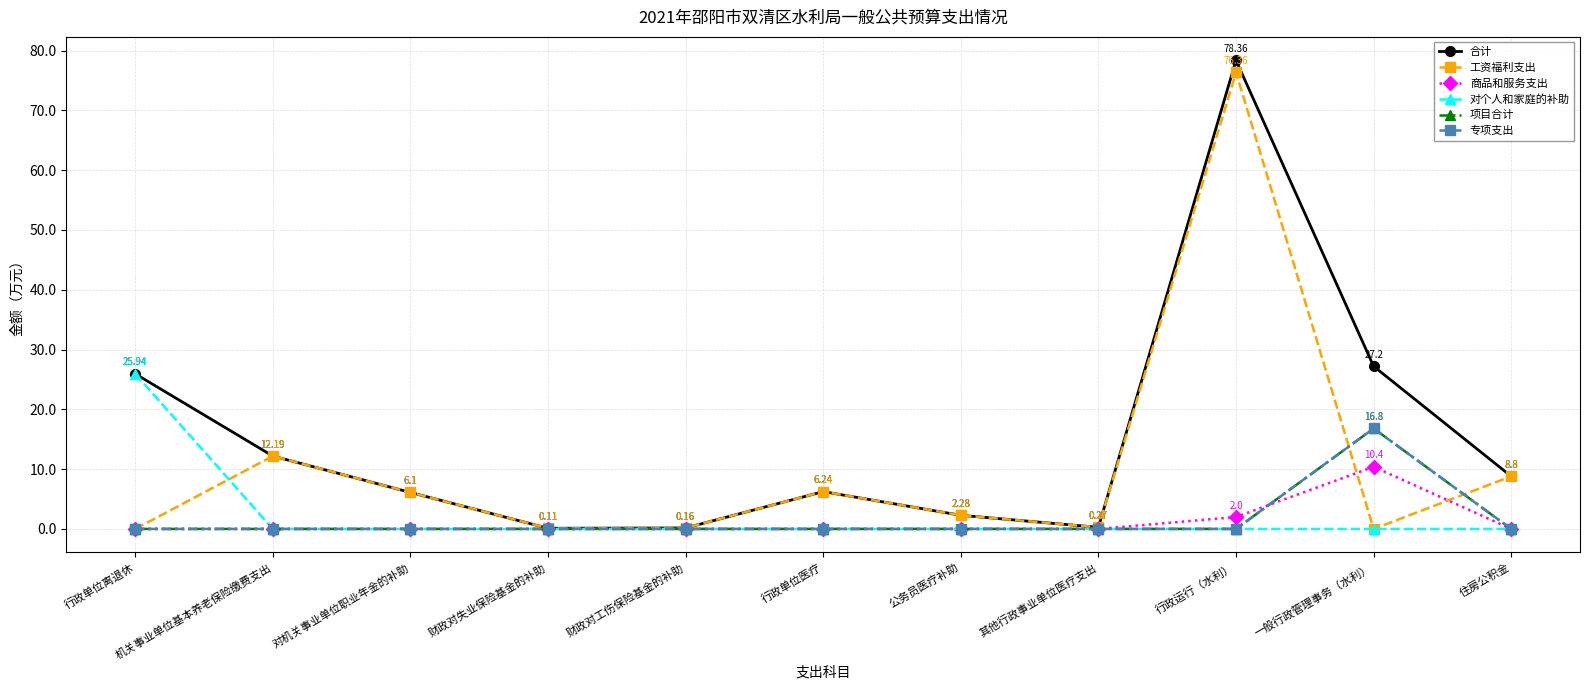

What is the total value across all series at 财政对工伤保险基金的补助?

0.3